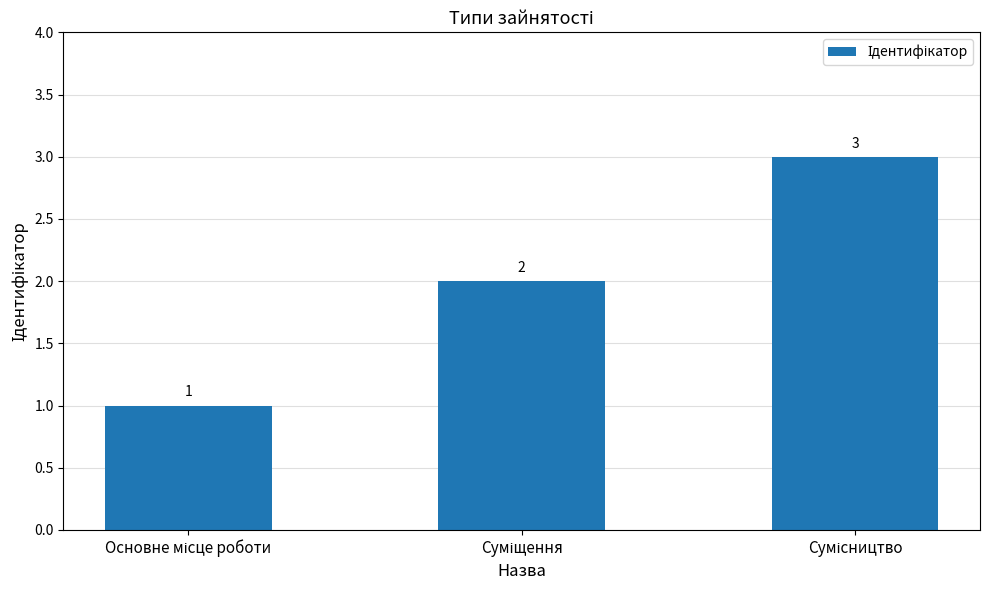

What is the value of the 1st bar from the left?

1